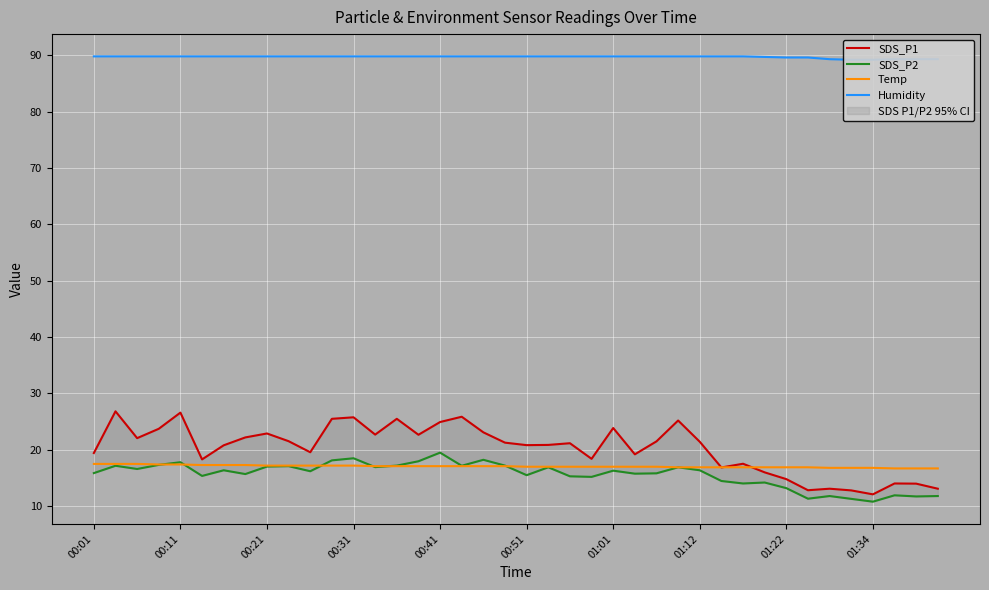

At how many categories does at least one series exceed 43?

40